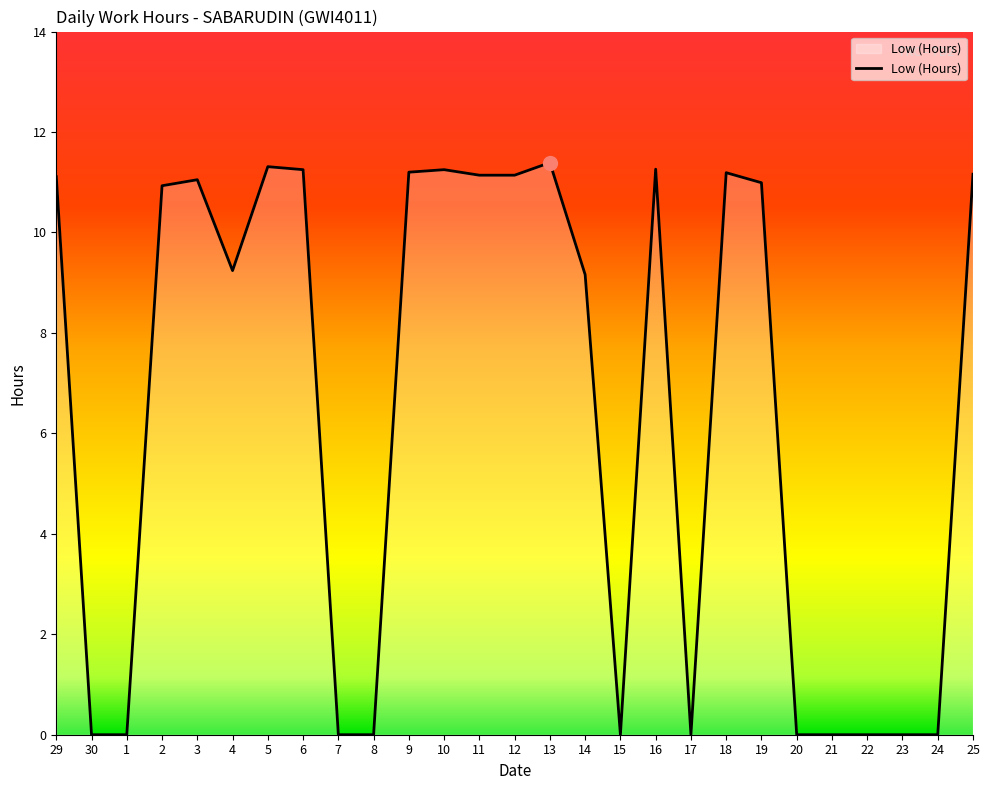

Read the value at 4.

9.2